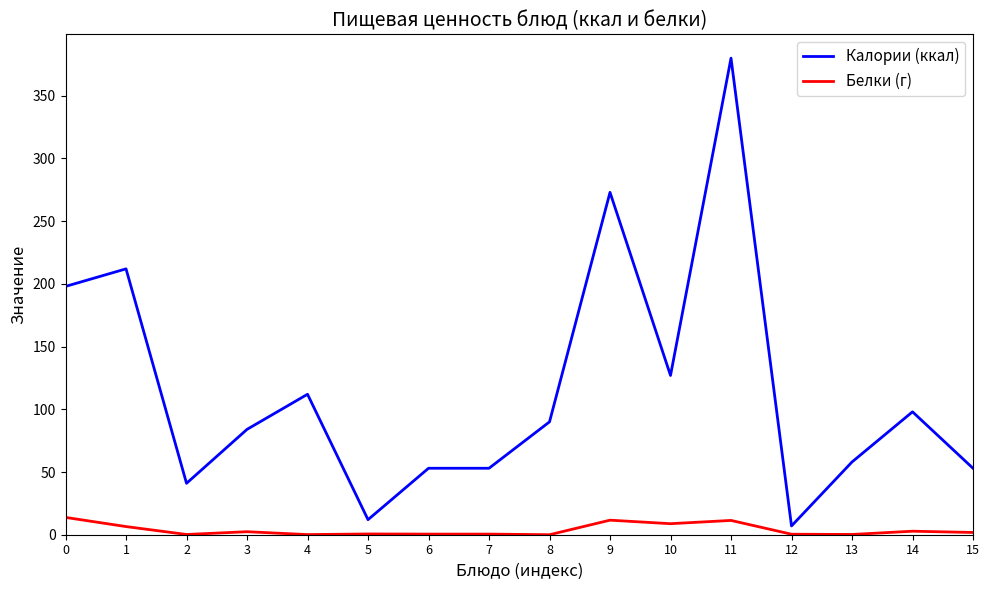

Which series changed the most between 9 and 11?

Калории (ккал)